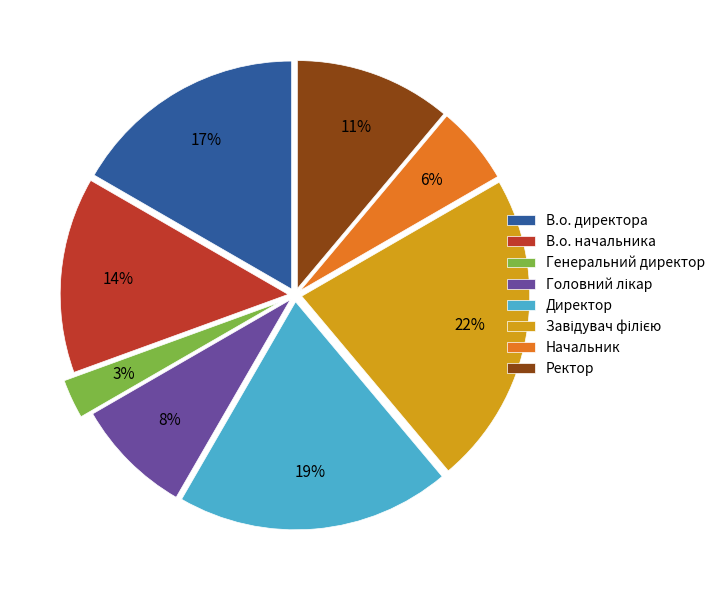

To the nearest percent, what is the average slice percentage?

12%